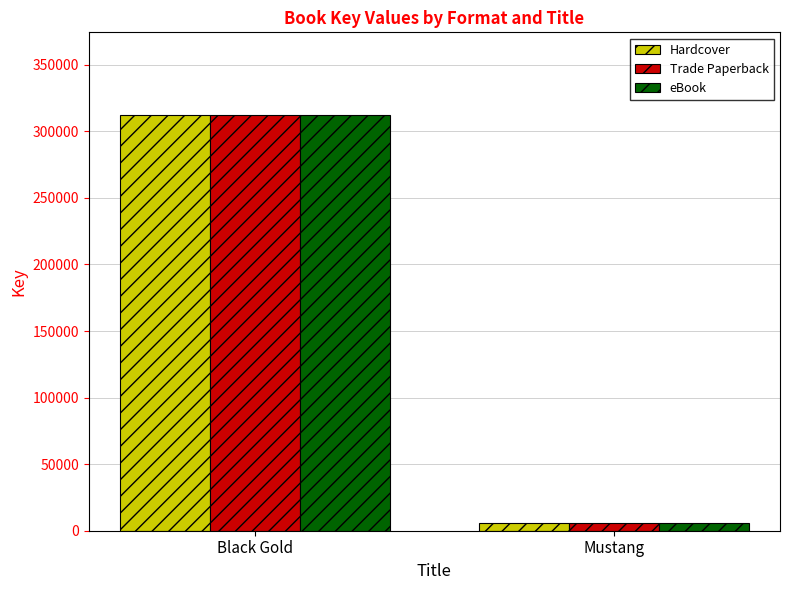

Is it true that Hardcover equals 198742 at Black Gold?

False